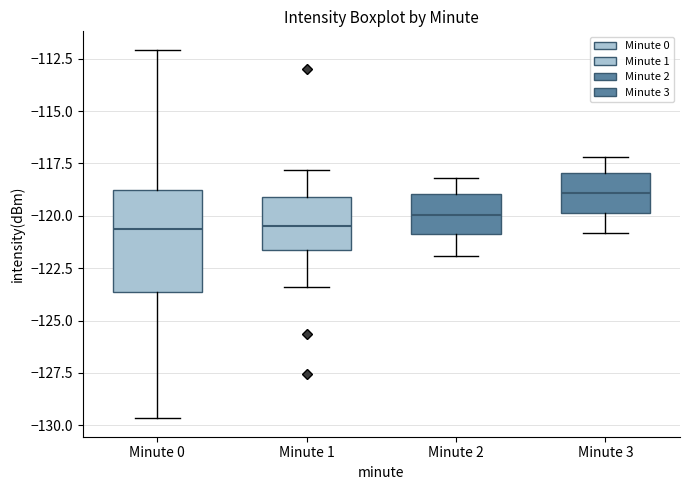

Where does the lower whisker of the box for Minute 1 end on the y-axis? The values are not printed on the chart, so give them approximately, as read against the axis.

-123.5